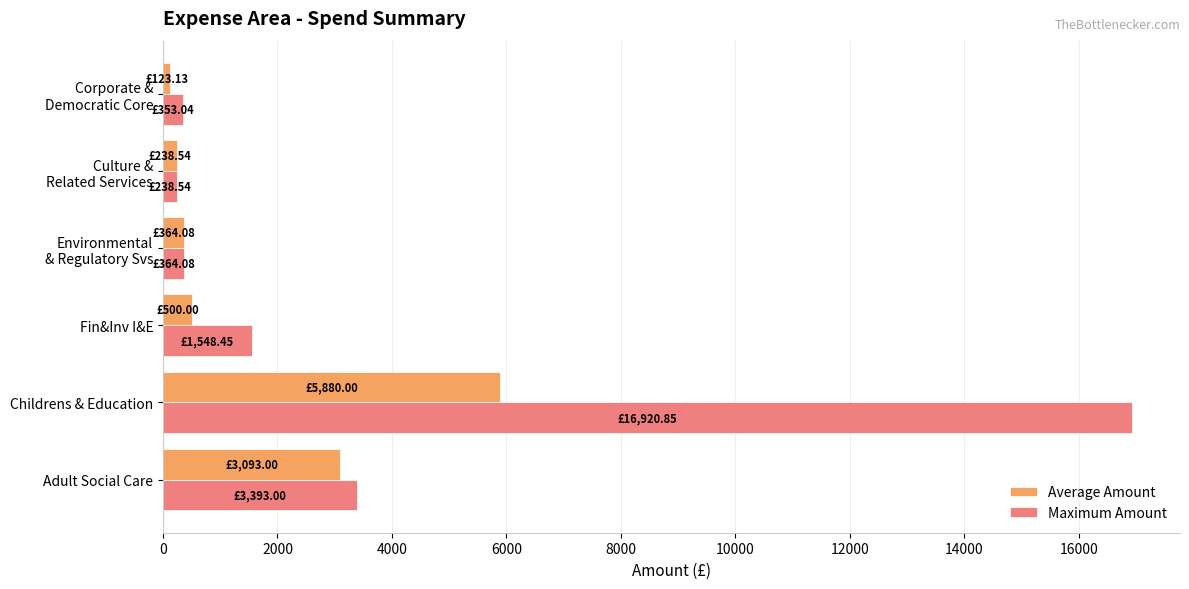

List the series in order of their overall mean, highest first.

Maximum Amount, Average Amount